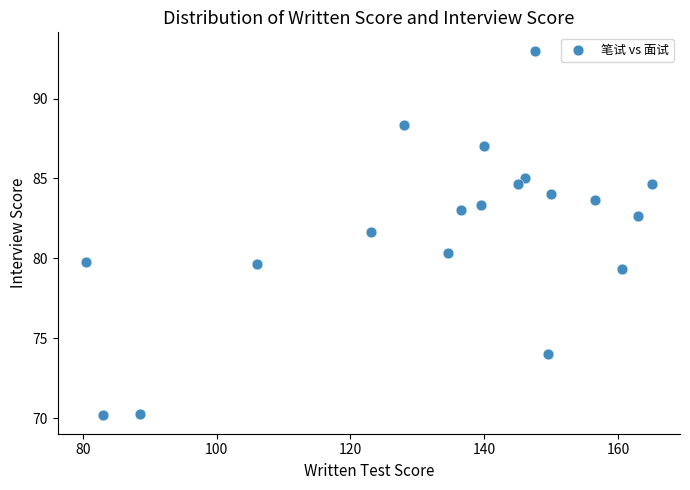

What is the range of Y values (max minus min)?

22.8